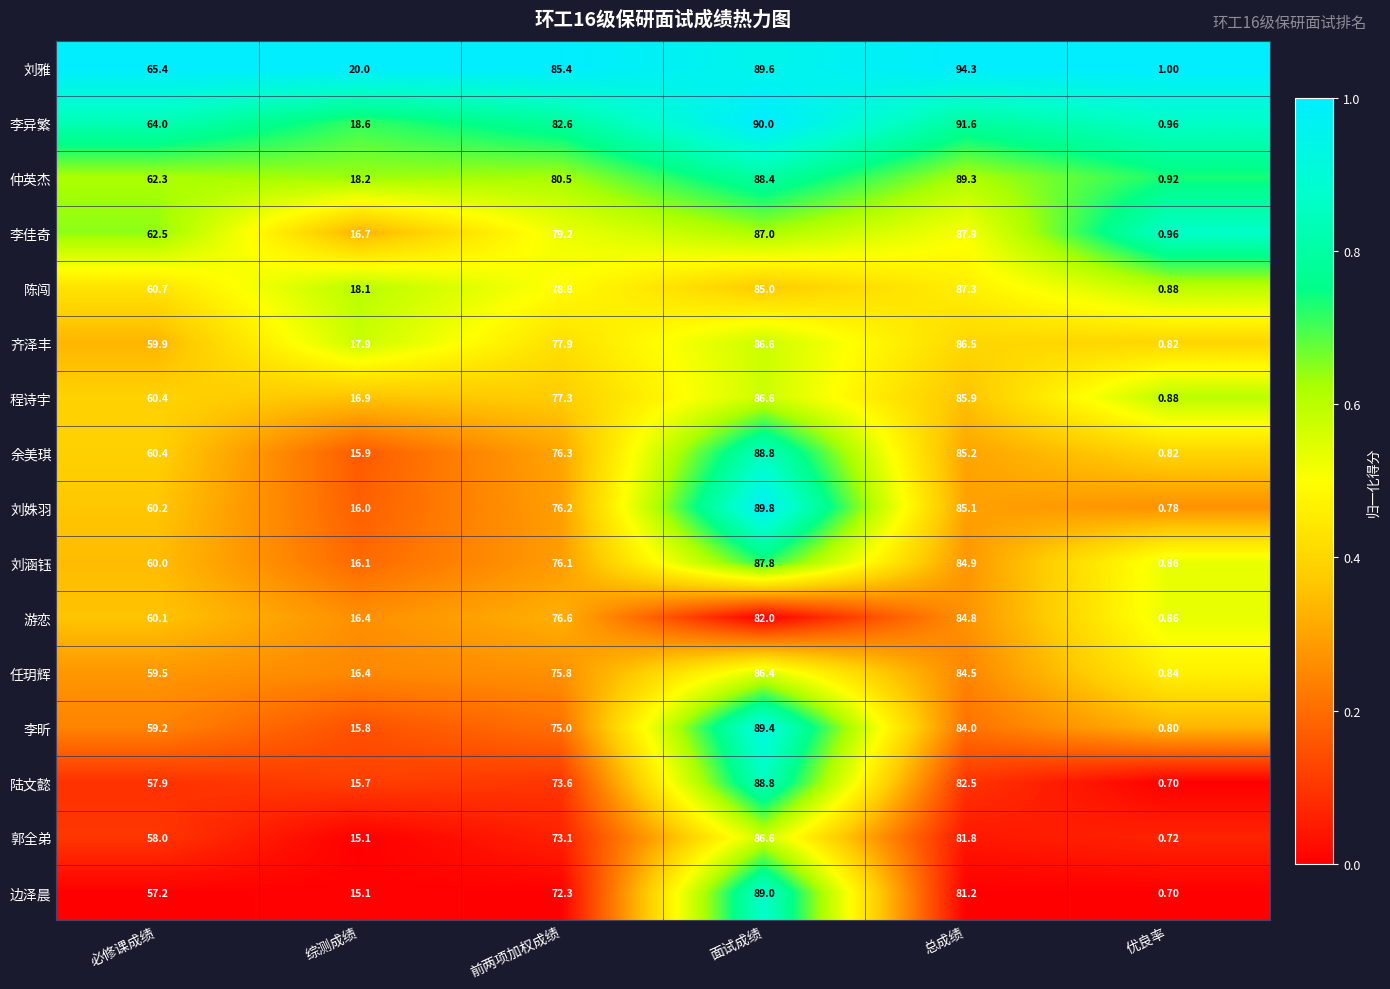

How many series are shown in this chart?

16